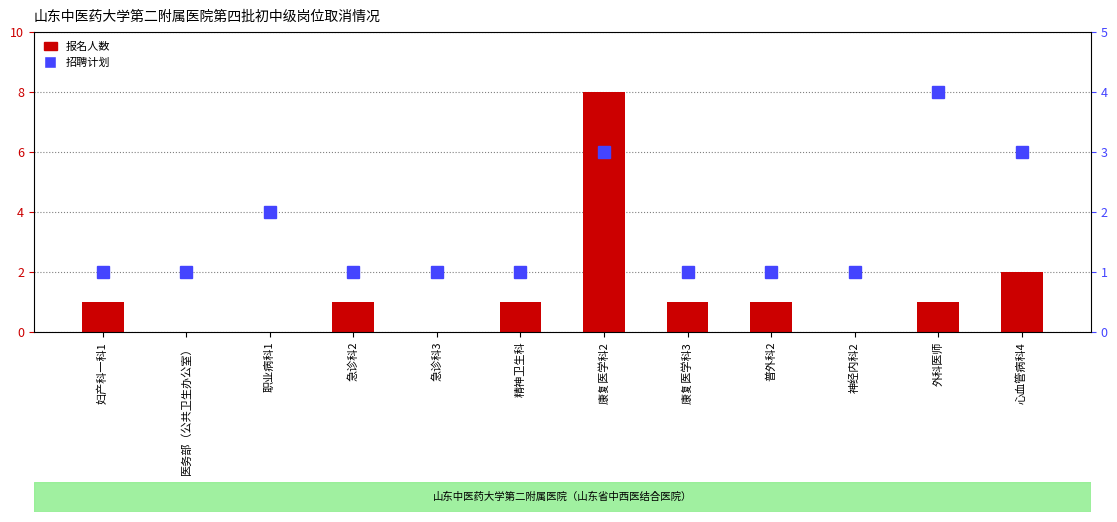

List the labels in order of 报名人数 value, smallest first.

医务部（公共卫生办公室）, 职业病科1, 急诊科3, 神经内科2, 妇产科一科1, 急诊科2, 精神卫生科, 康复医学科3, 普外科2, 外科医师, 心血管病科4, 康复医学科2